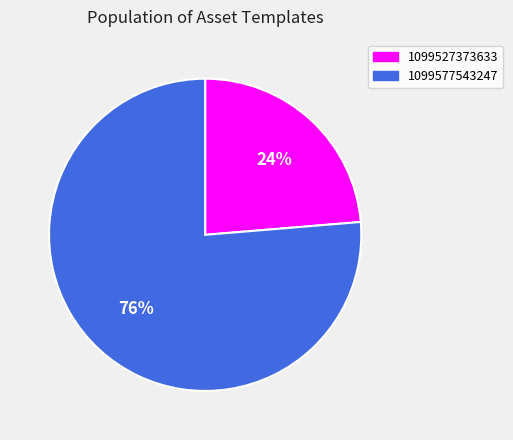

Does any single category account for the majority?

Yes